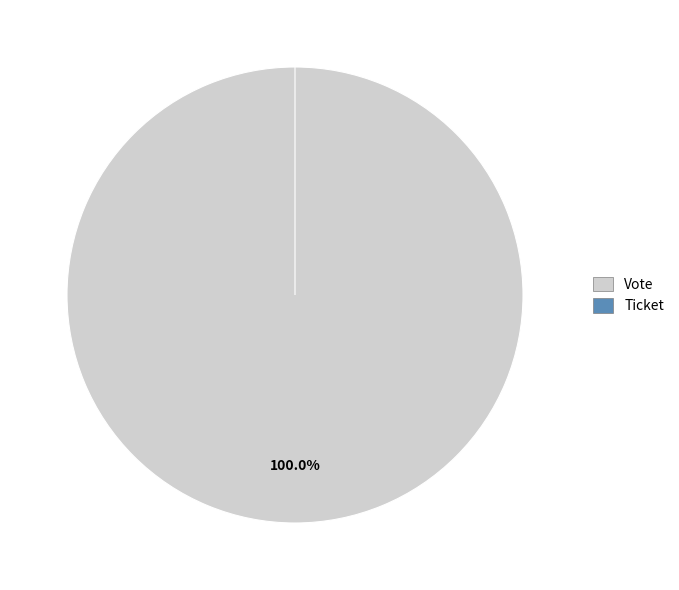

Is there a majority slice in this chart?

Yes